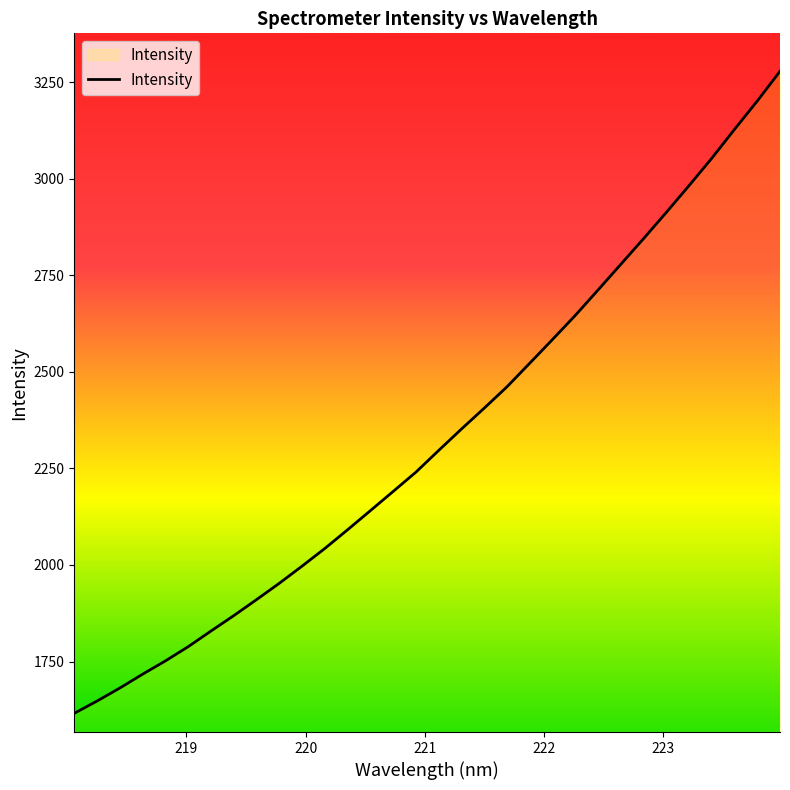

What is the maximum value shown in the chart?

3278.3